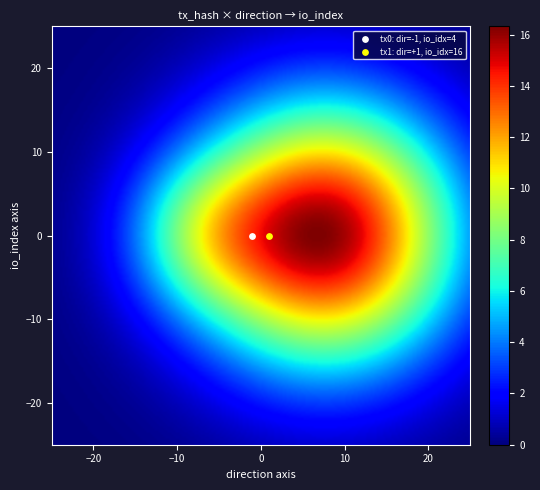

Reading right to left, what are all the values shown in this chart?

7a48965aff31c2f31b2f90013092af9314fc073: io_index=4	direction=-1
7478ce3c709ec15596e679c052124e000f402ba: io_index=16	direction=1